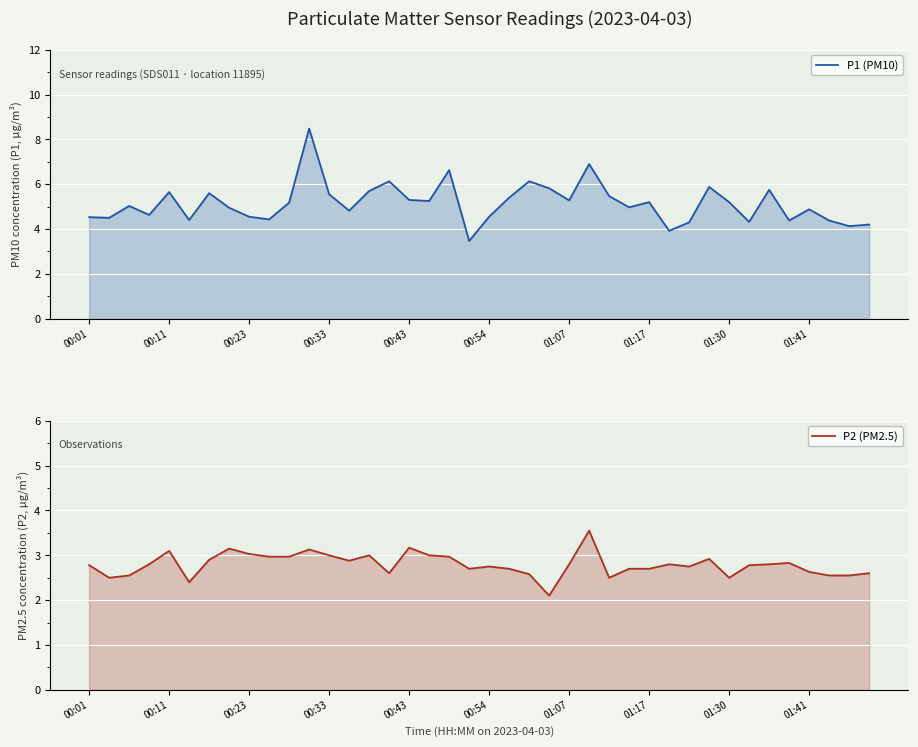

What is the sum of all P2 (PM2.5) values?

111.7